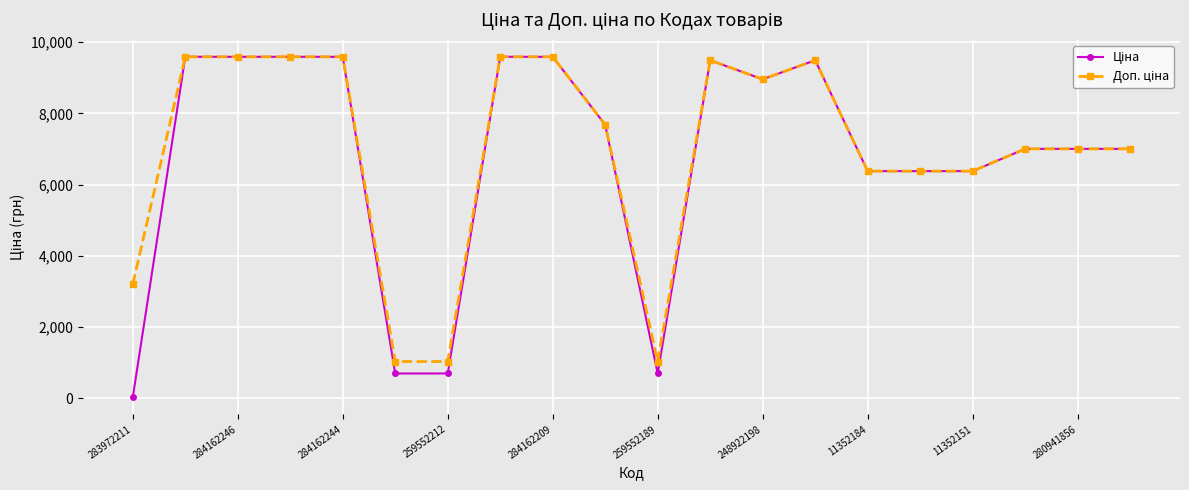

How many series are shown in this chart?

2